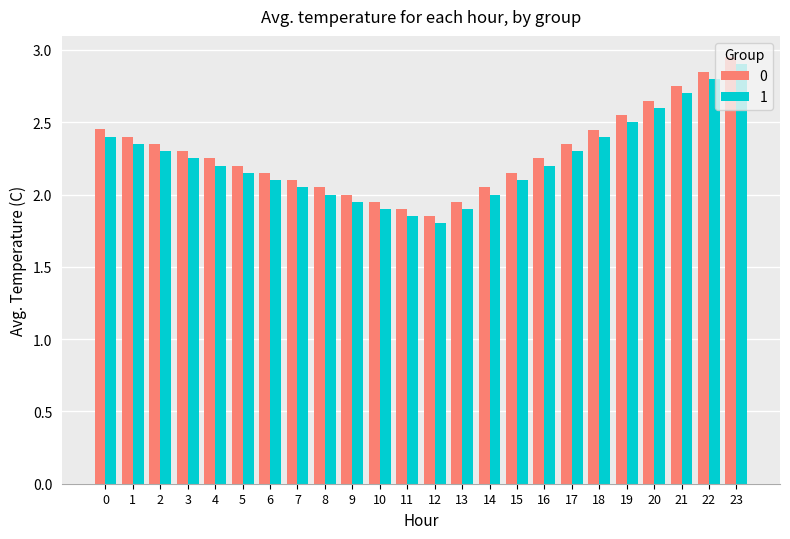

How many distinct data groups are displayed?

2